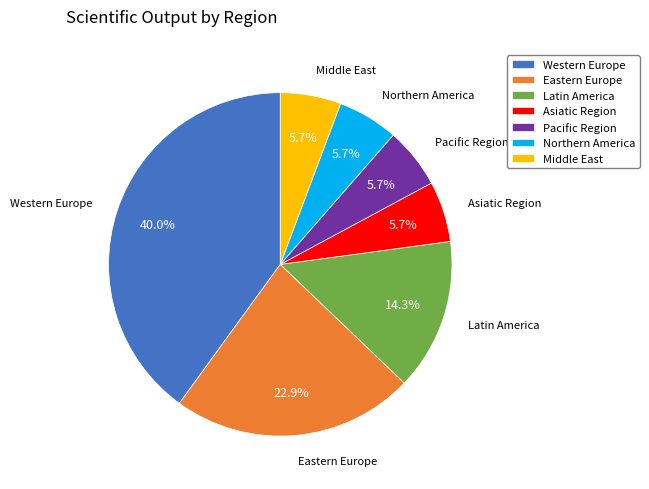

Do Eastern Europe and Northern America together represent more than half of the pie?

No